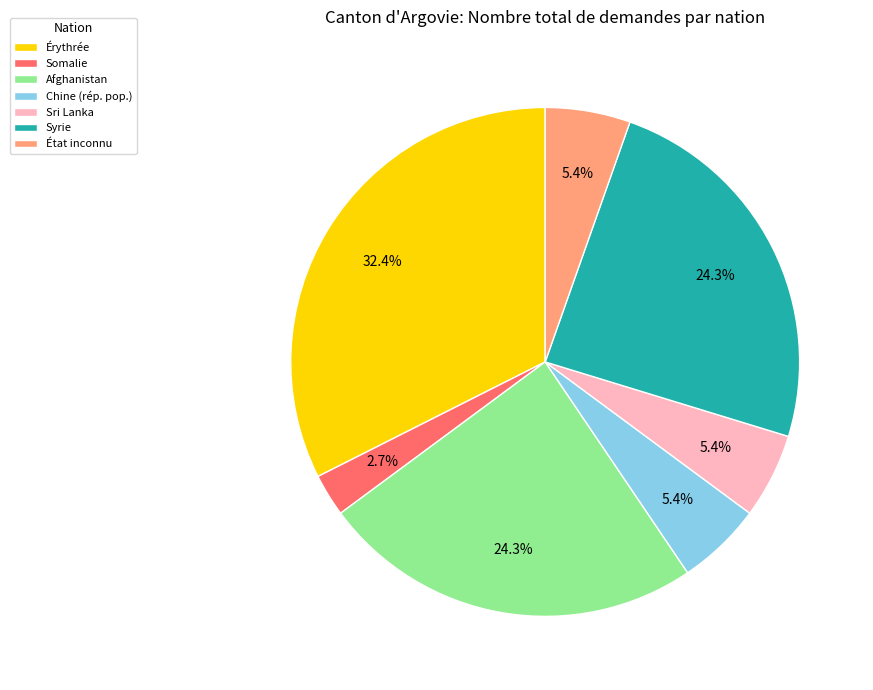

To the nearest percent, what is the difference between the largest and smallest slice percentages?

30%